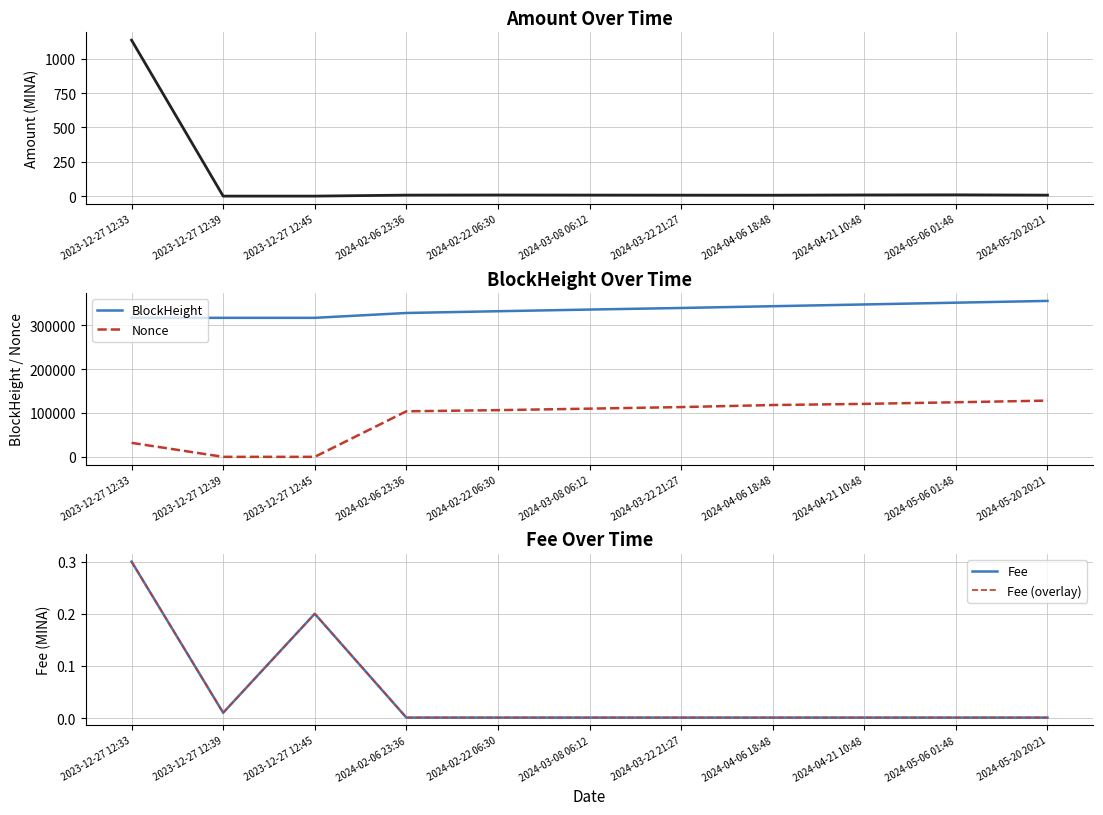

Reading left to right, extract all data points from this chart.

Amount: 1136.0	0.0	0.0	7.3	8.1	7.5	6.9	6.6	8.4	9.2	7.1
BlockHeight: 317093.0	317094.0	317096.0	328162.0	332167.0	335964.0	339575.0	343613.0	347620.0	351655.0	355717.0
Nonce: 31930.0	0.0	1.0	103887.0	106507.0	109949.0	113502.0	118191.0	120792.0	124514.0	128264.0
Fee: 0.3	0.0	0.2	0.0	0.0	0.0	0.0	0.0	0.0	0.0	0.0
Fee (overlay): 0.3	0.0	0.2	0.0	0.0	0.0	0.0	0.0	0.0	0.0	0.0